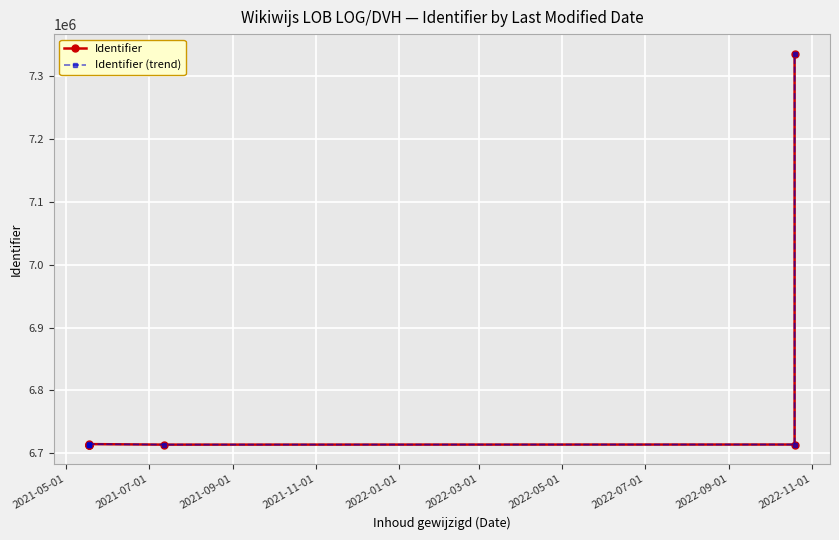

True or false: Identifier (trend) and Identifier intersect in this chart.

False